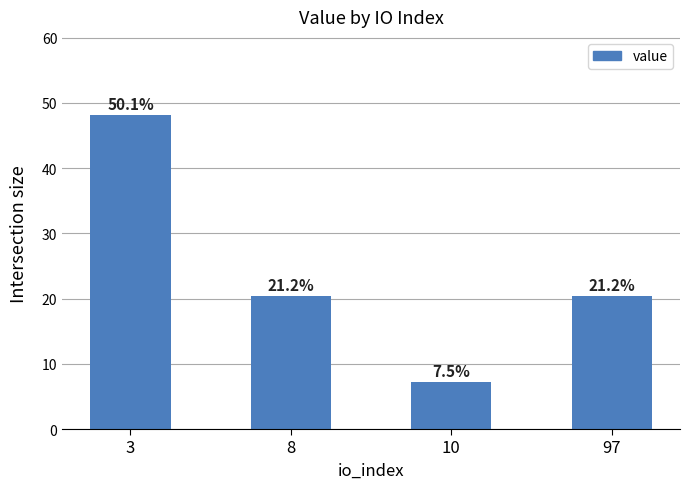

Are the bars horizontal?

No